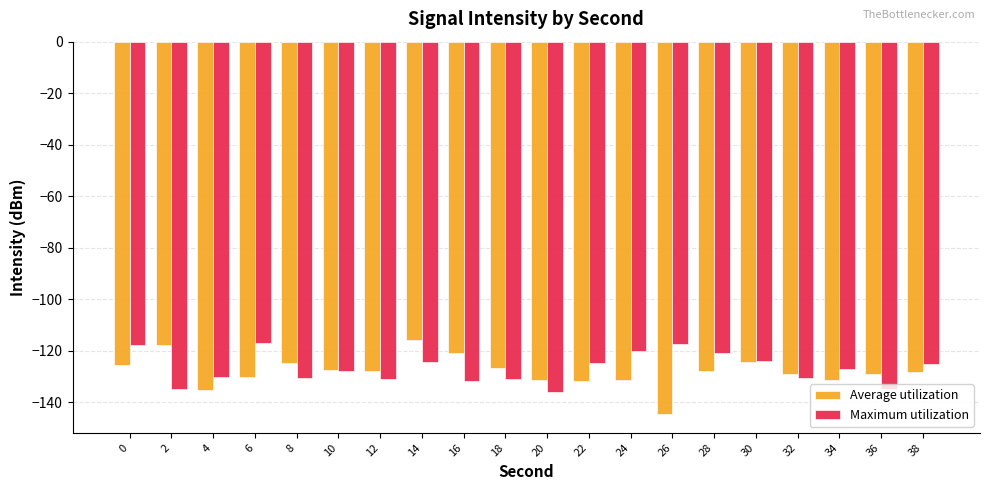

What is the average value of the Maximum utilization series?

-126.9